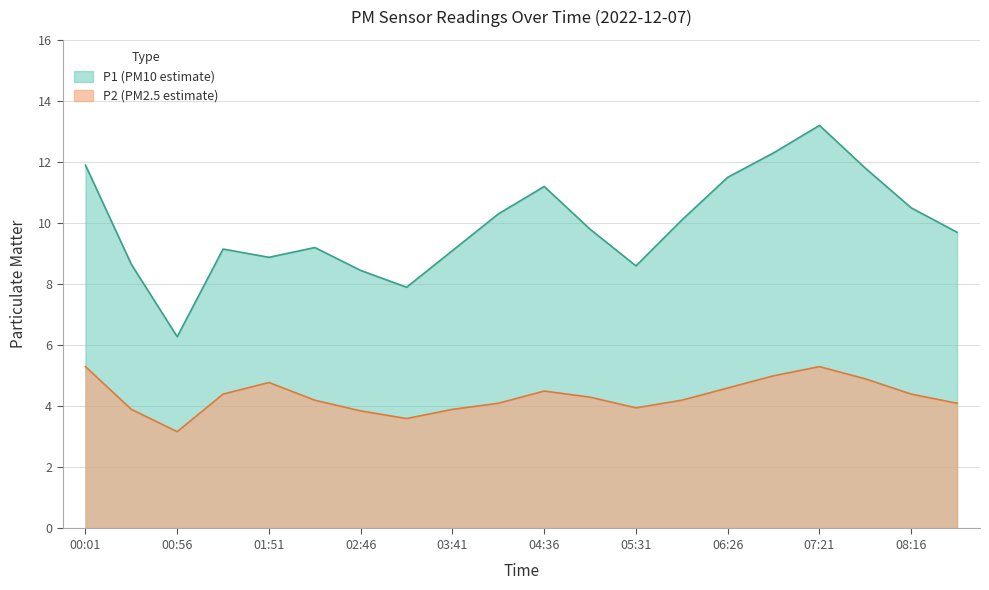

How many data points in P1 are above 9?

14